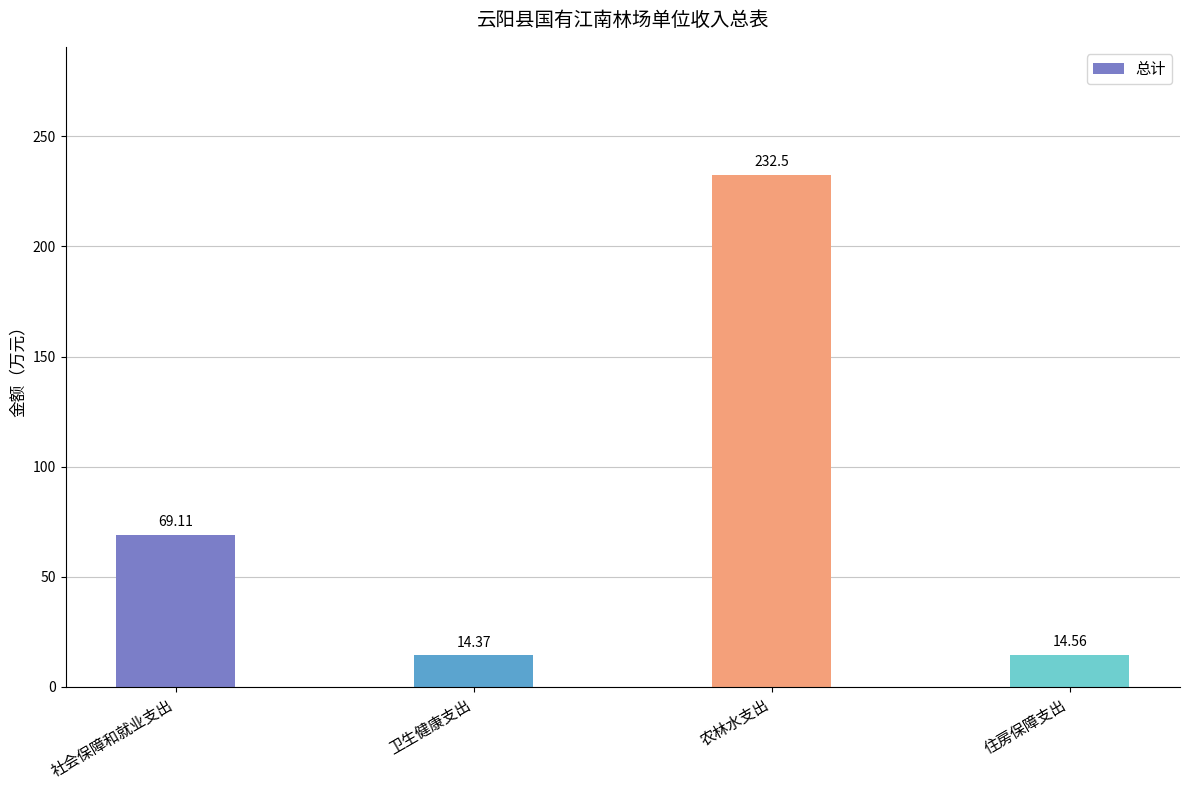

Which label corresponds to the largest value in the chart?

农林水支出